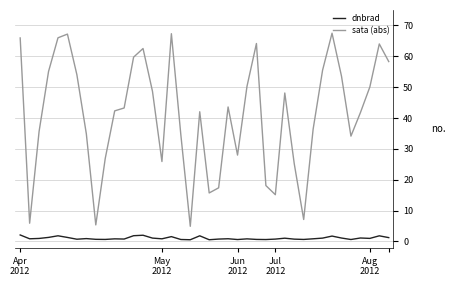

Rank the series by their average value, from lowest to highest.

dnbrad, sata (abs)